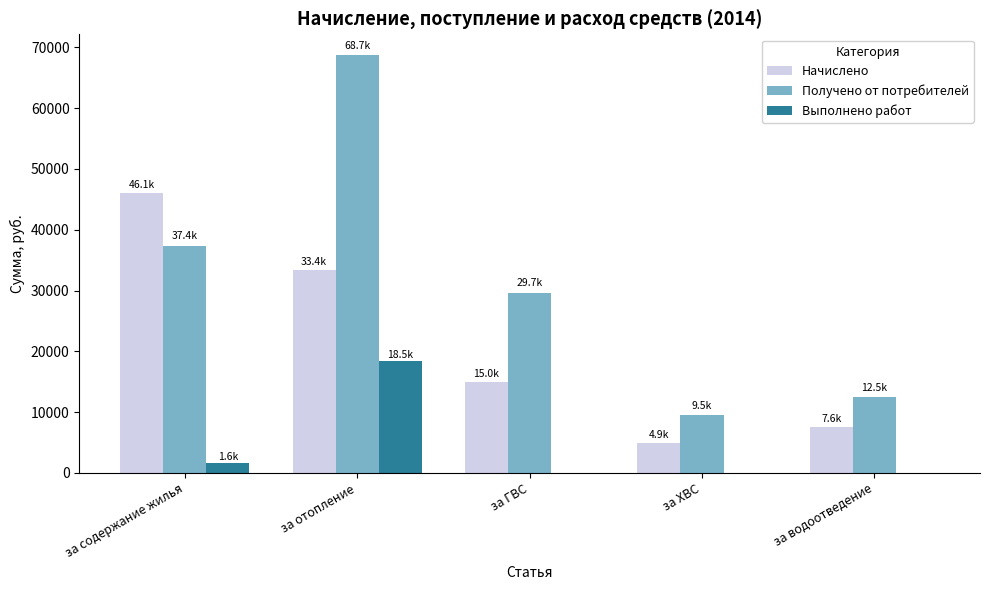

Are the bars grouped side by side (vs. stacked)?

Yes